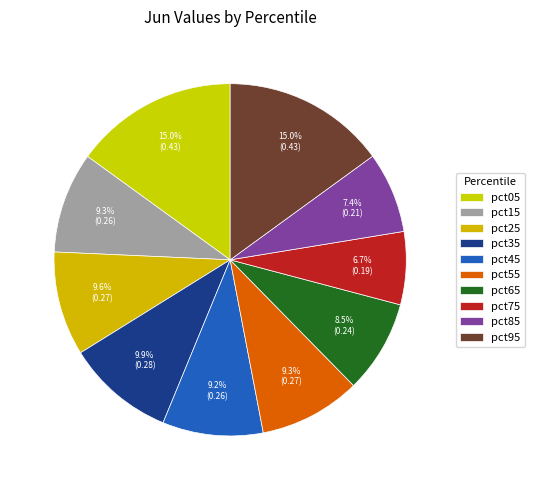

To the nearest percent, what portion does pct85 represent?

7%